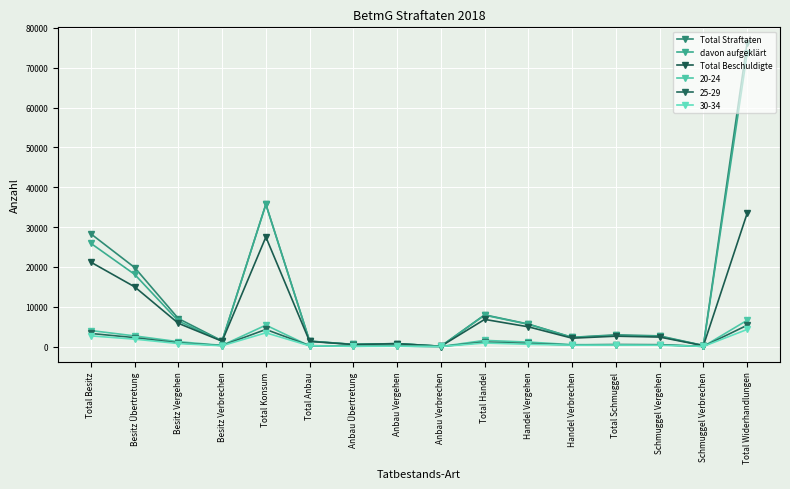

How many lines are shown in the chart?

6